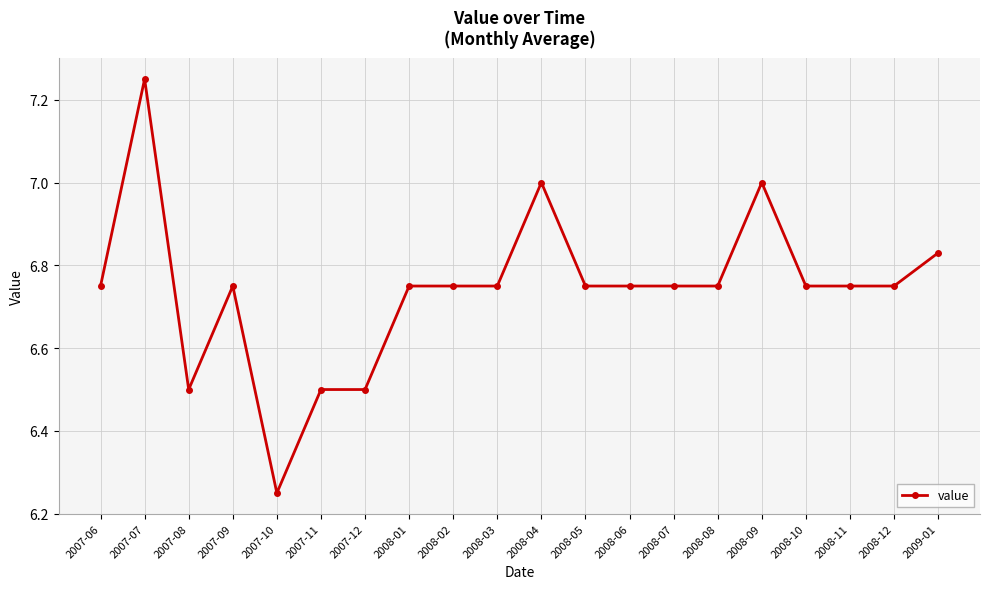

Which label corresponds to the smallest value in the chart?

2007-10